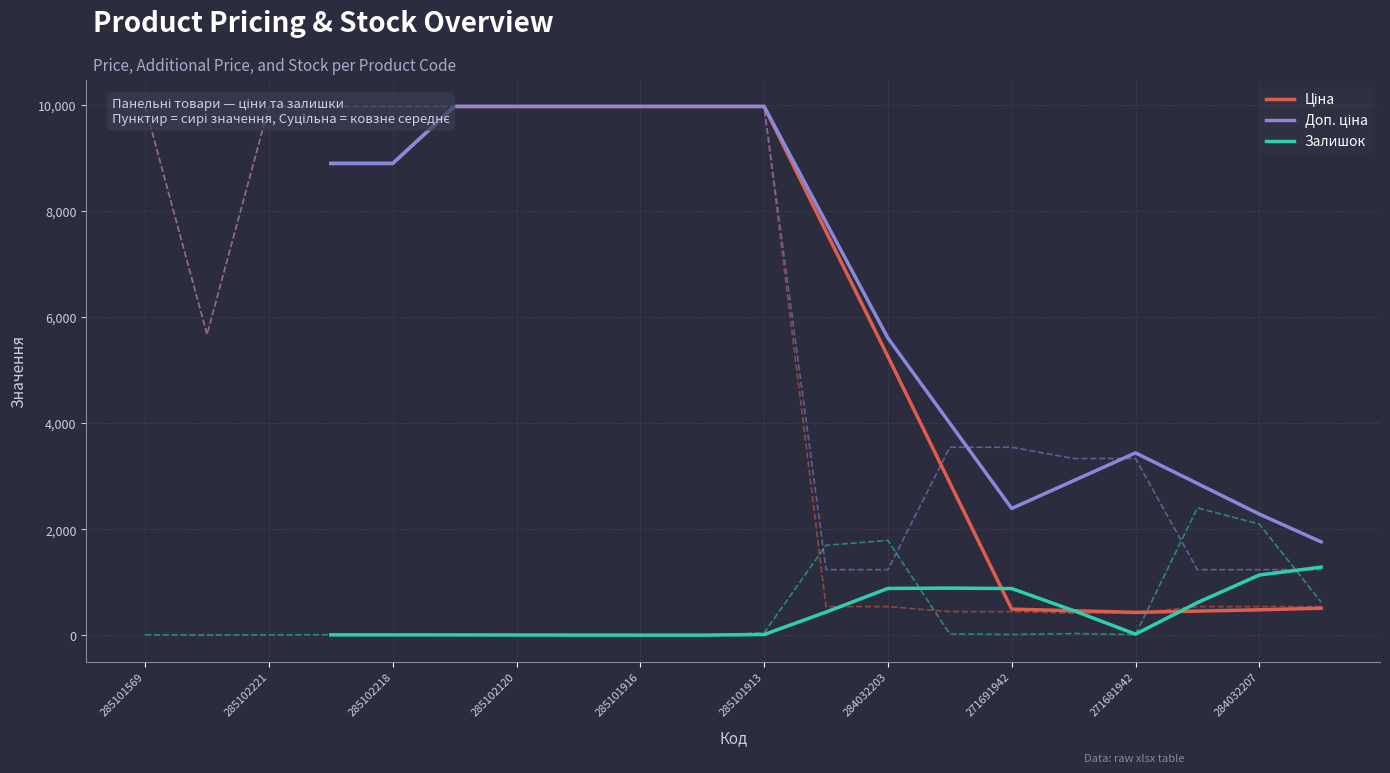

True or false: Ціна has more than 2 points higher than both neighbors.

False